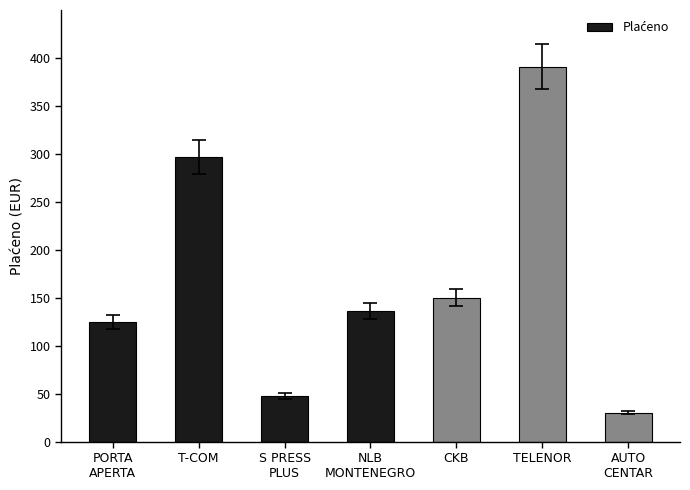

Reading left to right, extract all data points from this chart.

125.0	296.5	47.6	136.0	150.0	390.8	30.3